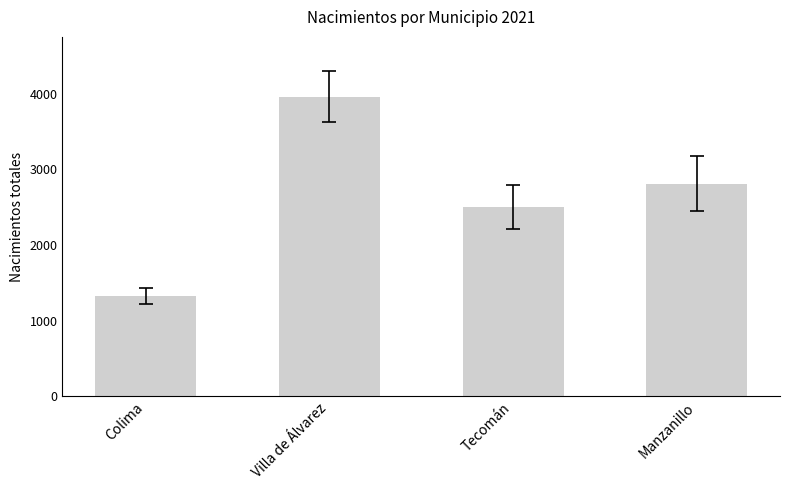

Reading right to left, what are all the values shown in this chart?

2811	2502	3960	1324